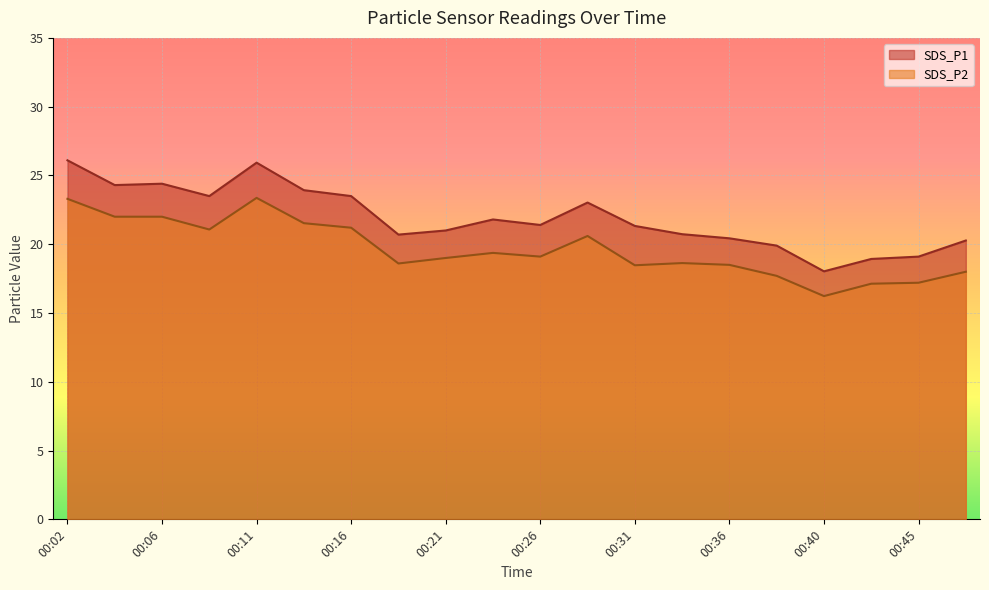

What is the value of the SDS_P2 point at the 18th from the left?

17.1